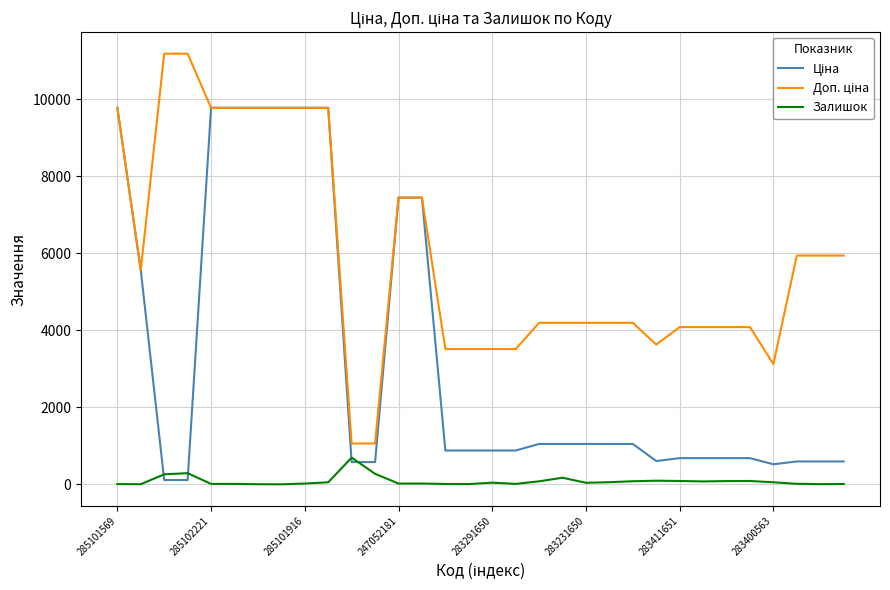

What is the greatest value displayed?

11182.0